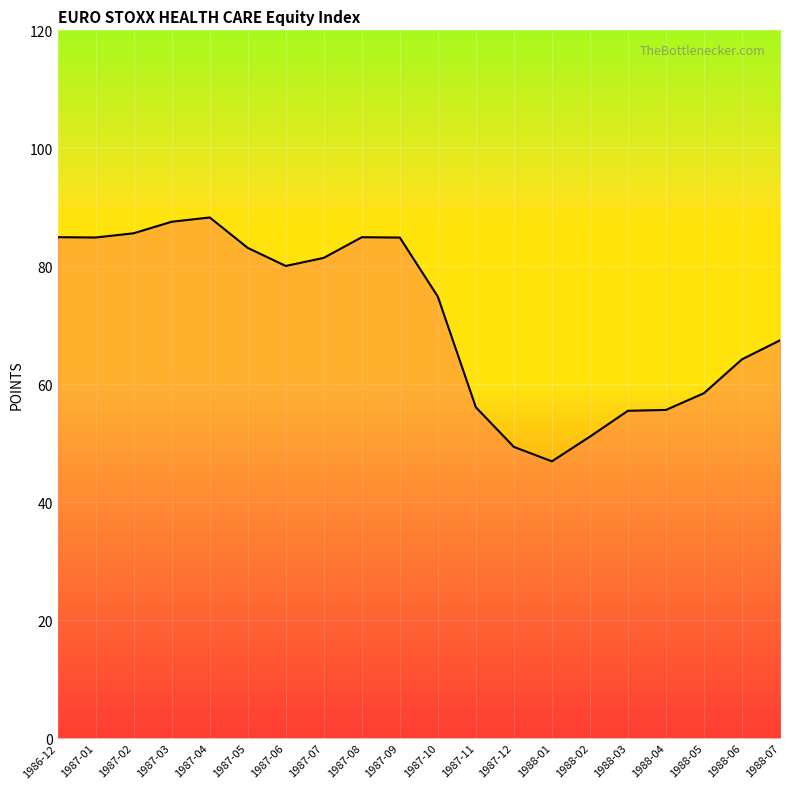

Which has a higher value, 1988-06 or 1987-02?

1987-02